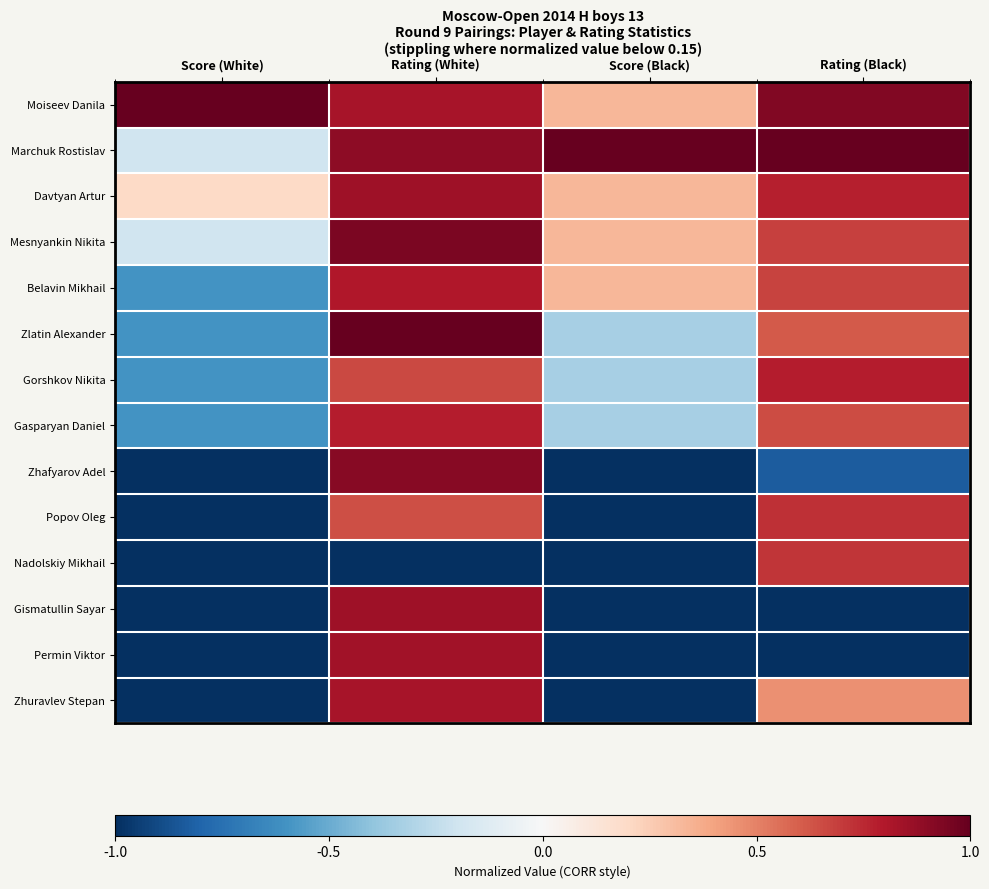

Reading left to right, transcribe all the data shown in this chart.

Moiseev Danila: Score (White)=1.0	Rating (White)=0.8	Score (Black)=0.3	Rating (Black)=0.9
Marchuk Rostislav: Score (White)=-0.2	Rating (White)=0.9	Score (Black)=1.0	Rating (Black)=1.0
Davtyan Artur: Score (White)=0.2	Rating (White)=0.8	Score (Black)=0.3	Rating (Black)=0.8
Mesnyankin Nikita: Score (White)=-0.2	Rating (White)=0.9	Score (Black)=0.3	Rating (Black)=0.7
Belavin Mikhail: Score (White)=-0.6	Rating (White)=0.8	Score (Black)=0.3	Rating (Black)=0.7
Zlatin Alexander: Score (White)=-0.6	Rating (White)=1.0	Score (Black)=-0.3	Rating (Black)=0.6
Gorshkov Nikita: Score (White)=-0.6	Rating (White)=0.7	Score (Black)=-0.3	Rating (Black)=0.8
Gasparyan Daniel: Score (White)=-0.6	Rating (White)=0.8	Score (Black)=-0.3	Rating (Black)=0.7
Zhafyarov Adel: Score (White)=-1.0	Rating (White)=0.9	Score (Black)=-1.0	Rating (Black)=-0.8
Popov Oleg: Score (White)=-1.0	Rating (White)=0.6	Score (Black)=-1.0	Rating (Black)=0.7
Nadolskiy Mikhail: Score (White)=-1.0	Rating (White)=-1.0	Score (Black)=-1.0	Rating (Black)=0.7
Gismatullin Sayar: Score (White)=-1.0	Rating (White)=0.9	Score (Black)=-1.0	Rating (Black)=-1.0
Permin Viktor: Score (White)=-1.0	Rating (White)=0.8	Score (Black)=-1.0	Rating (Black)=-1.0
Zhuravlev Stepan: Score (White)=-1.0	Rating (White)=0.8	Score (Black)=-1.0	Rating (Black)=0.5